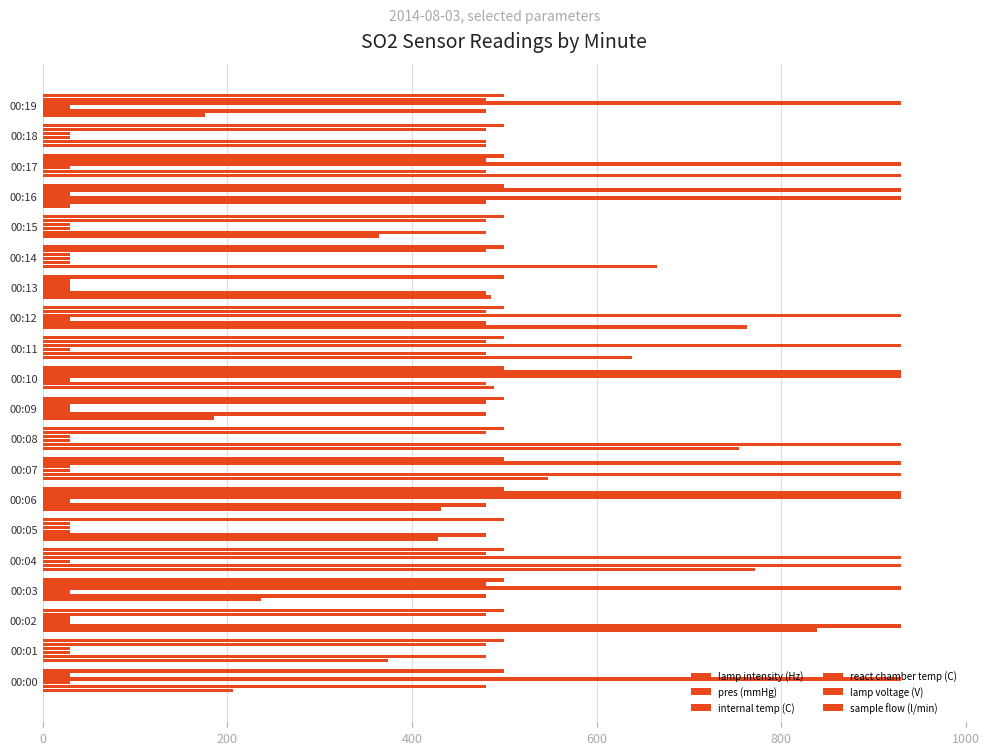

How many data points in lamp voltage (V) are less than 480?

3